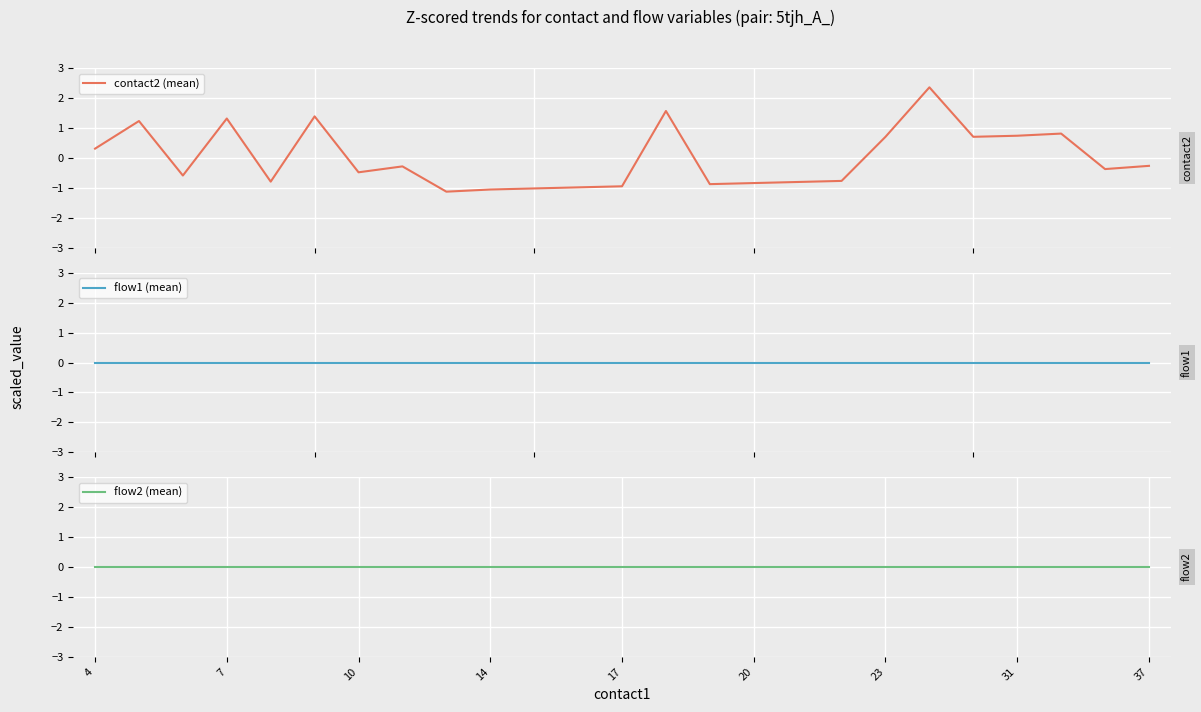

Where is flow2 (mean) nearest to the value 0?

4